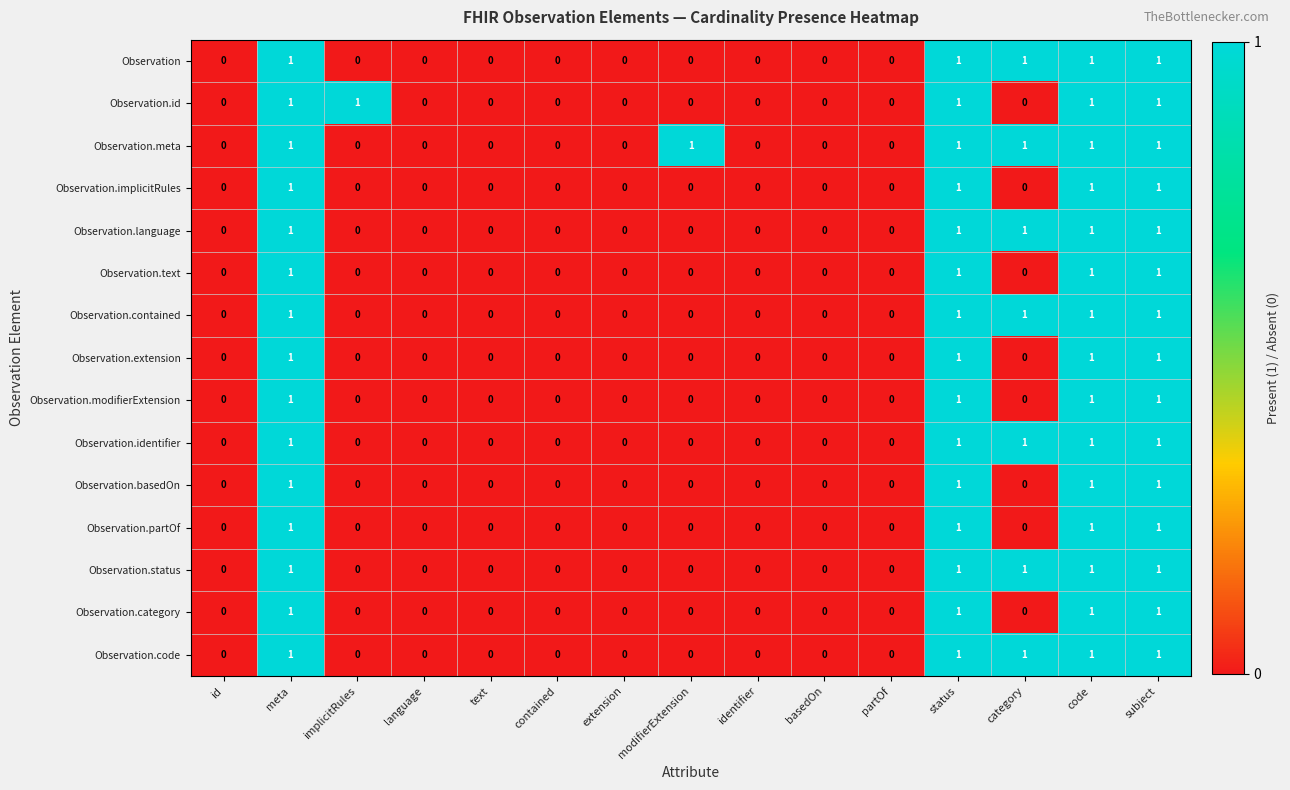

Which series has the largest total across all categories?

Observation.meta